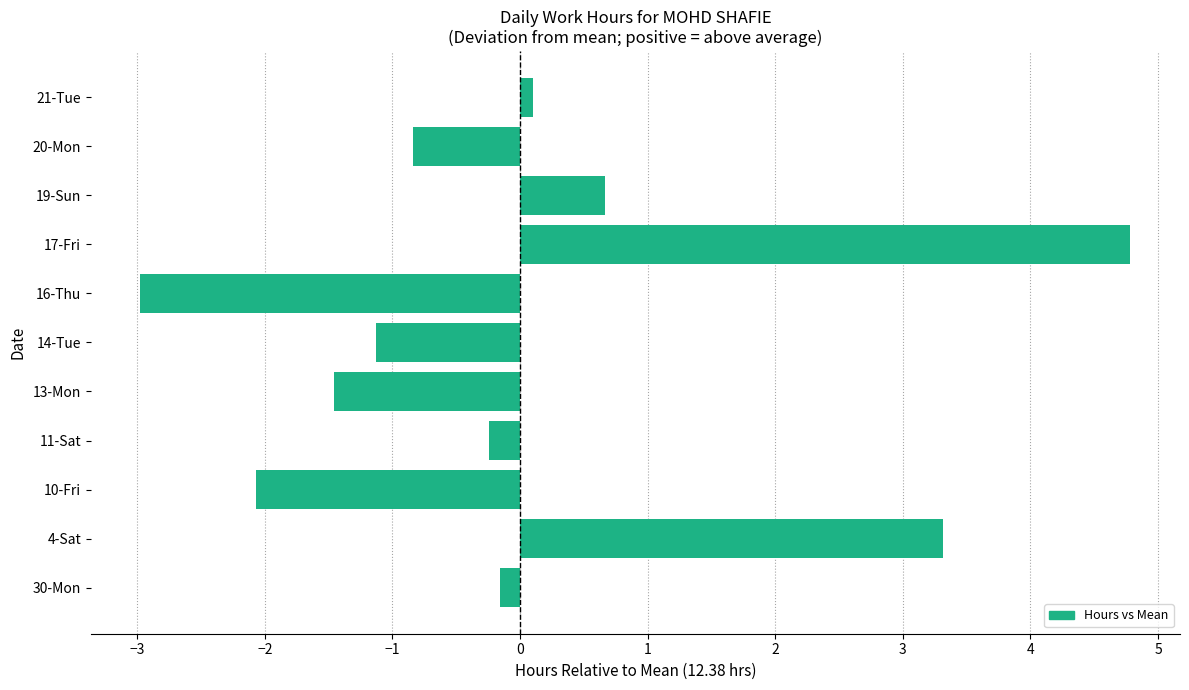

Does the chart contain any negative values?

Yes